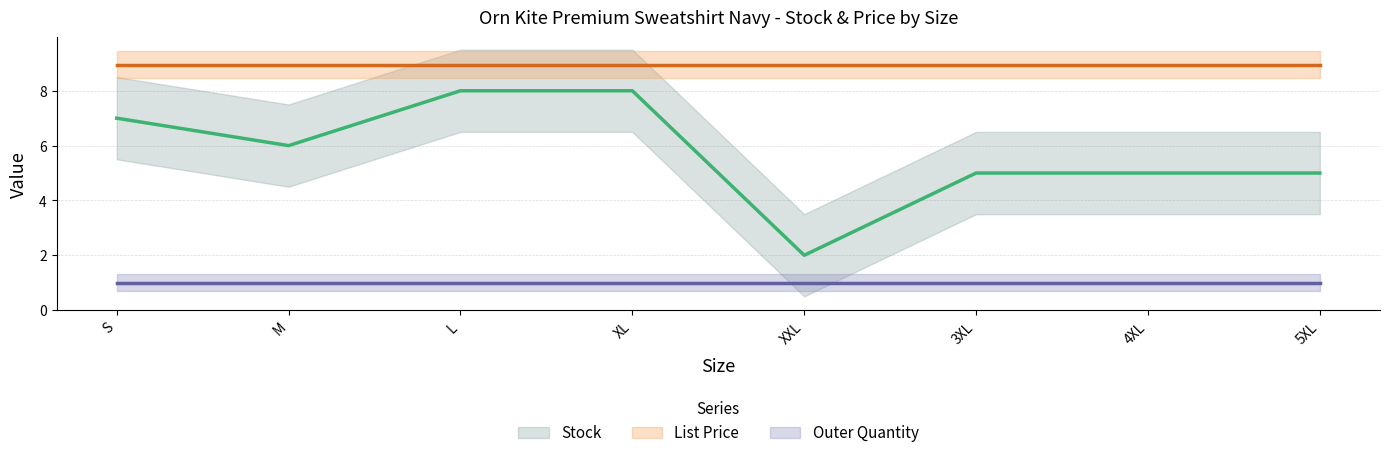

Is it true that Outer Quantity equals 1.0 at M?

True